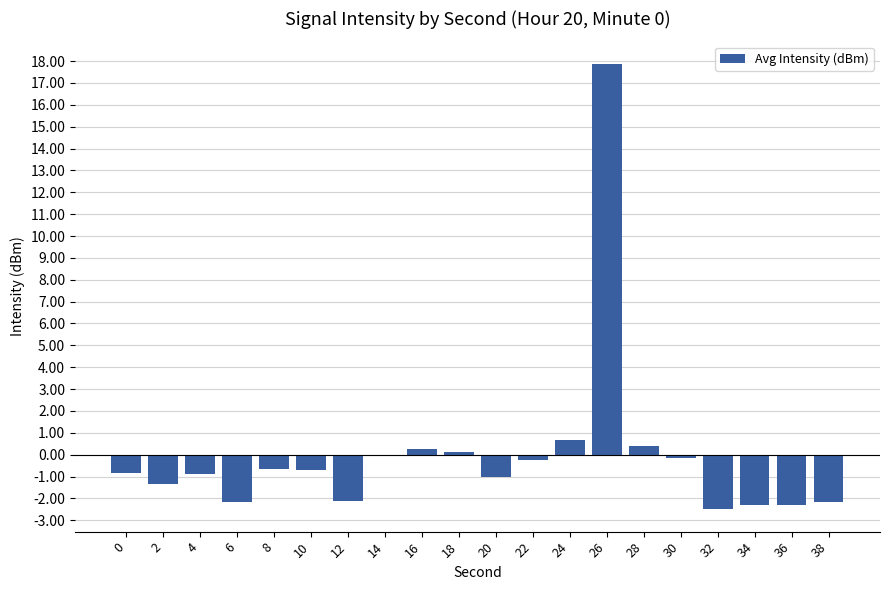

The value at 2 is -1.3. True or false?

True